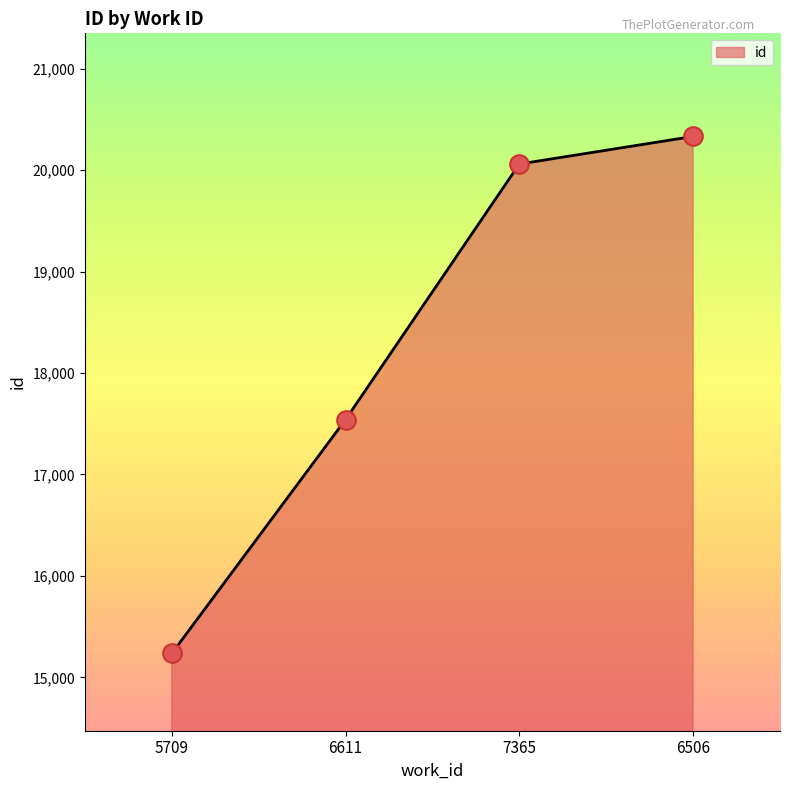

What is the change in value from 7365 to 6506?

+272